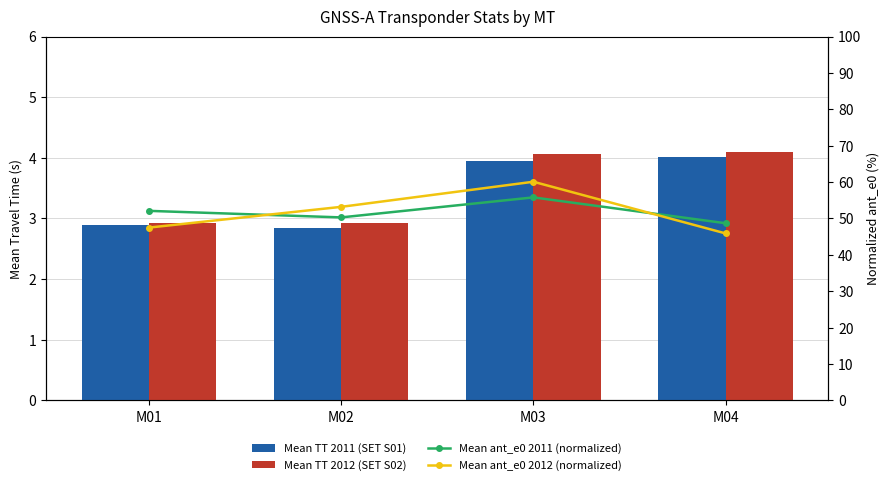

What is the maximum value for Mean TT 2011 (SET S01)?

4.0